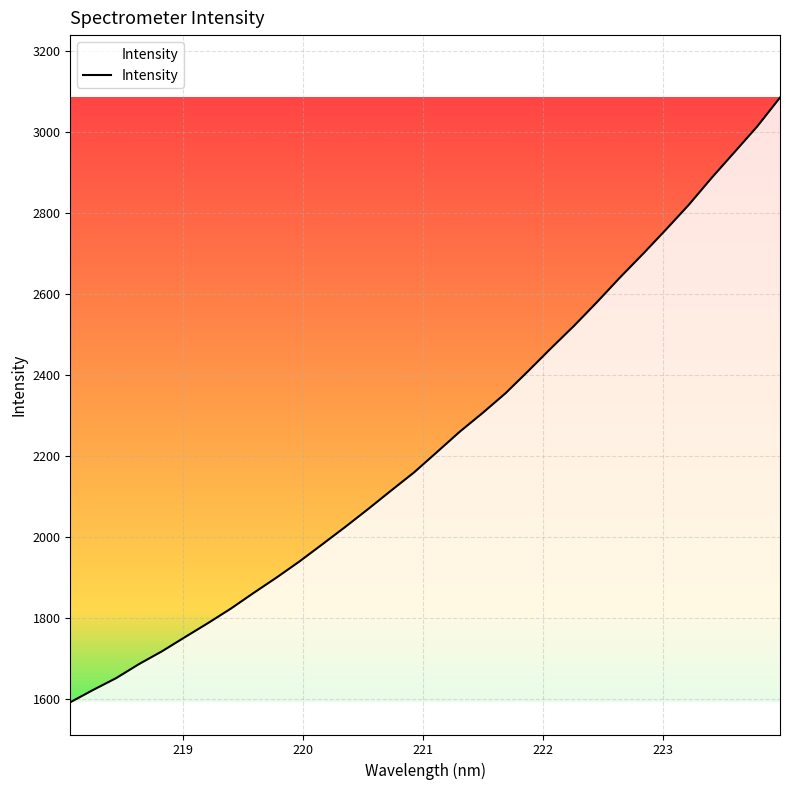

What is the minimum value shown in the chart?

1591.7